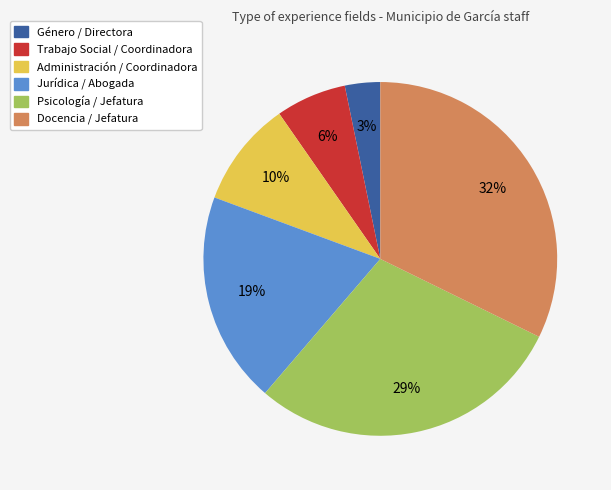

Is the sum of Docencia / Jefatura and Administración / Coordinadora greater than half?

No